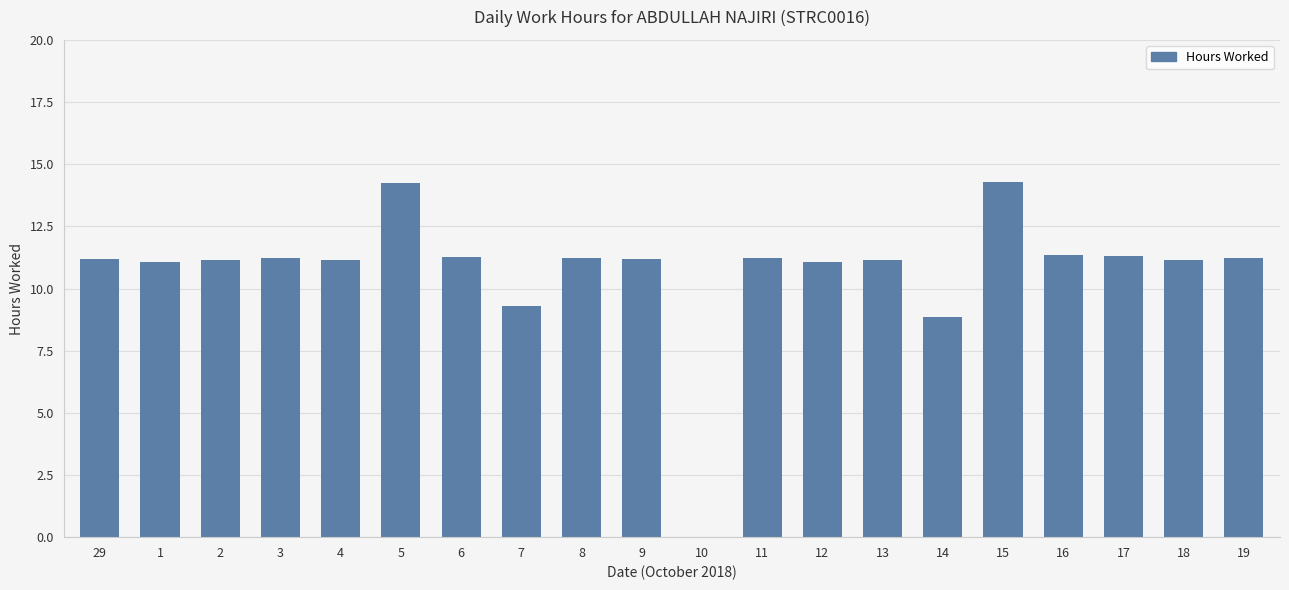

What is the sum of all values?

214.6